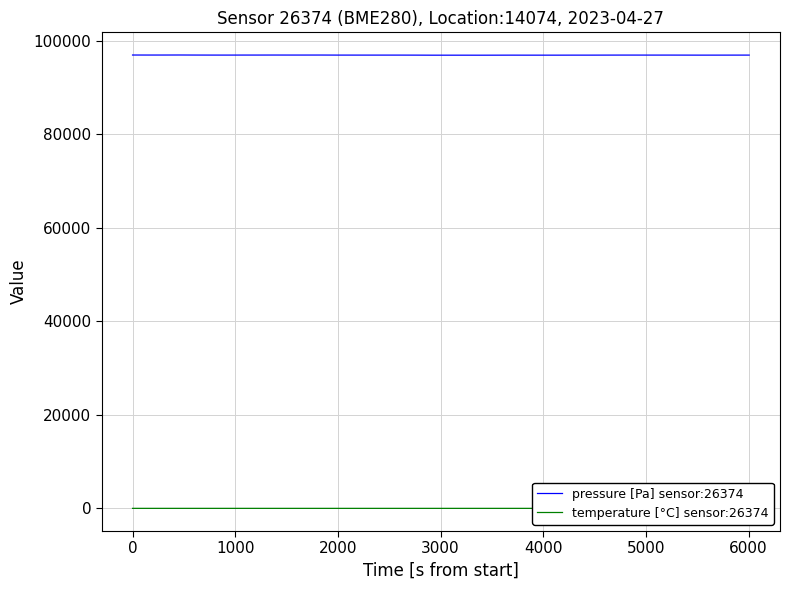

True or false: temperature [°C] sensor:26374 and pressure [Pa] sensor:26374 intersect in this chart.

False